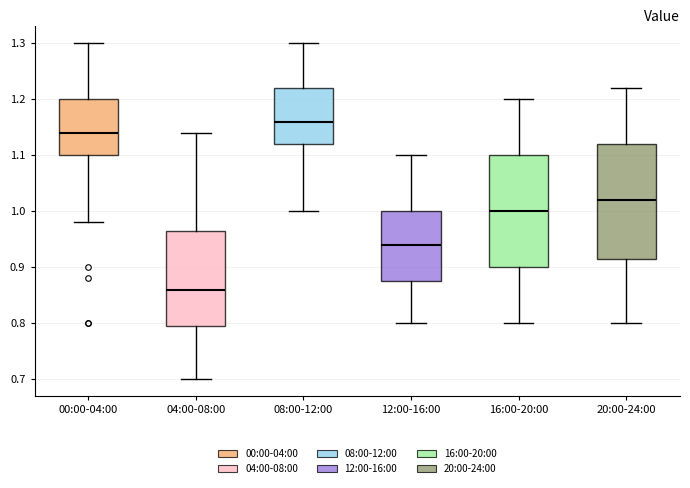

Reading left to right, transcribe this box plot: for each box, give where its median line is, the range the box spans, and where its two whiskers end, as read against the y-axis. The values are not printed on the chart, so give them approximately, as read against the axis.

00:00-04:00: median 1.14, box 1.10 to 1.20, whiskers 0.98 to 1.30
04:00-08:00: median 0.86, box 0.80 to 0.97, whiskers 0.70 to 1.14
08:00-12:00: median 1.16, box 1.12 to 1.22, whiskers 1.00 to 1.30
12:00-16:00: median 0.94, box 0.88 to 1.00, whiskers 0.80 to 1.10
16:00-20:00: median 1.00, box 0.90 to 1.10, whiskers 0.80 to 1.20
20:00-24:00: median 1.02, box 0.92 to 1.12, whiskers 0.80 to 1.22